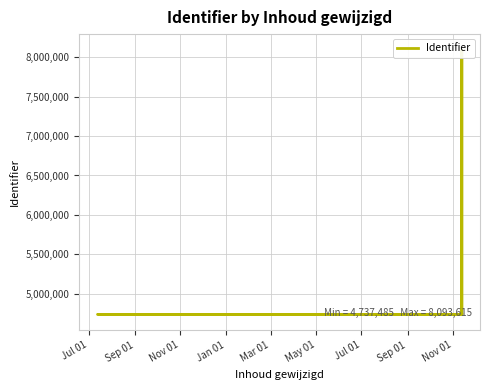

What is the sum of the values at Nov 01 and Jul 01?

9475261